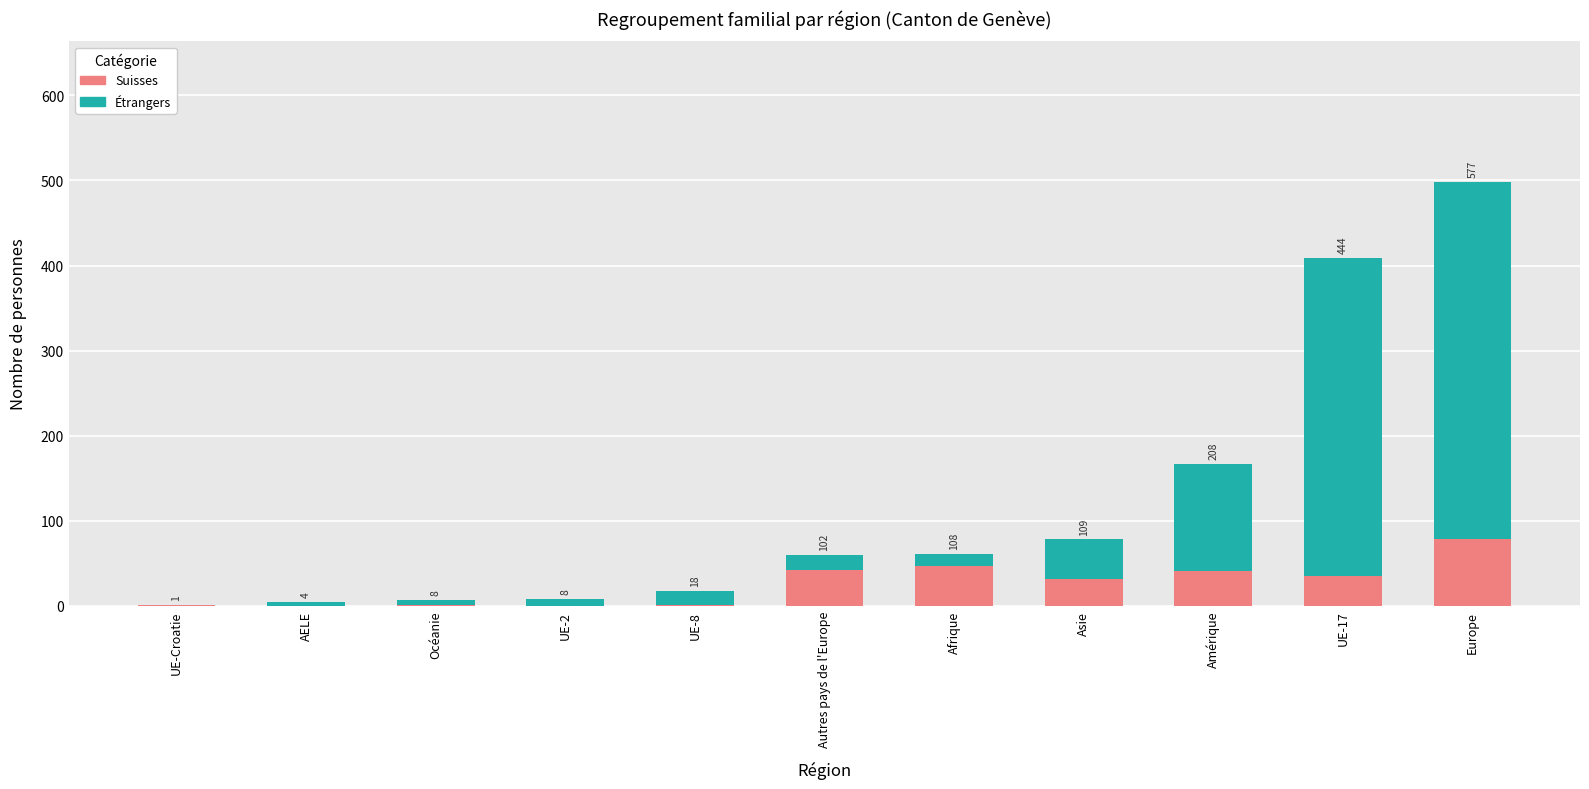

At Autres pays de l'Europe, list the series in order from largest to smallest.

Étrangers, Suisses